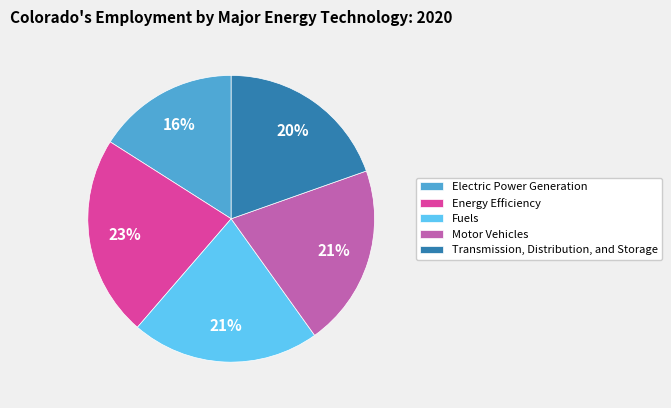

Approximately how many times larger is the value at Transmission, Distribution, and Storage compared to Electric Power Generation?

1.2